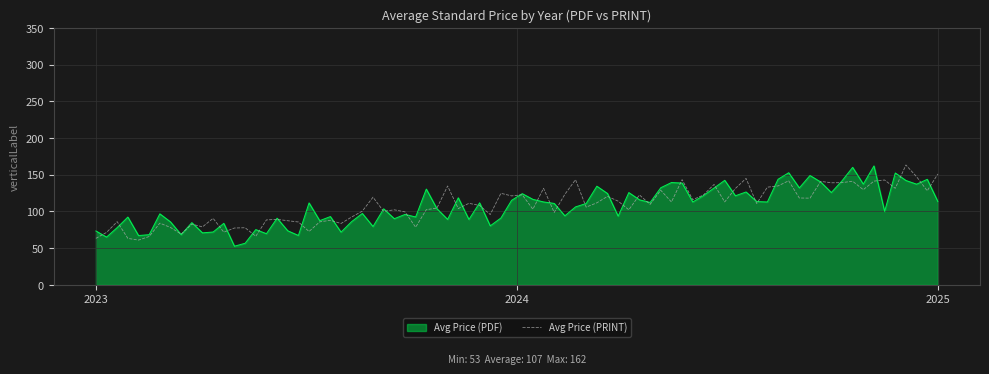

What is the minimum value shown in the chart?

52.7